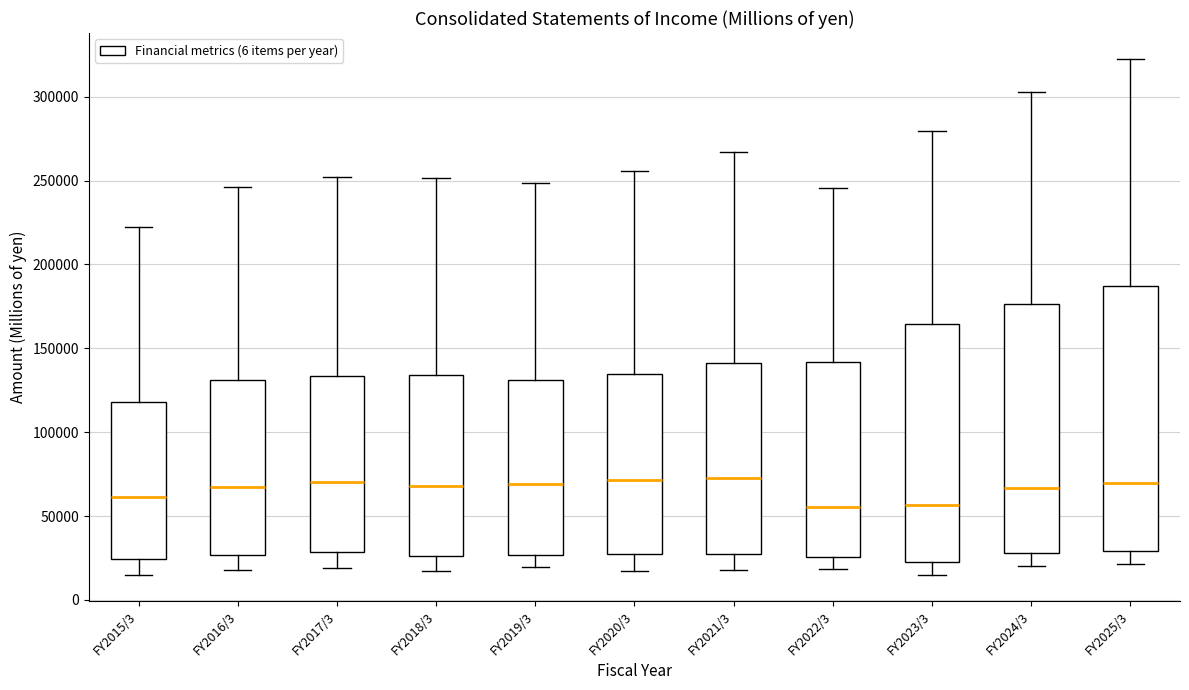

Reading left to right, read every box against the y-axis: the position of its median line, the range the box covers, and the ends of its whiskers. The values are not printed on the chart, so give them approximately, as read against the axis.

FY2015/3: median 60000, box 25000 to 120000, whiskers 15000 to 220000
FY2016/3: median 70000, box 25000 to 130000, whiskers 20000 to 245000
FY2017/3: median 70000, box 30000 to 135000, whiskers 20000 to 250000
FY2018/3: median 70000, box 25000 to 135000, whiskers 15000 to 250000
FY2019/3: median 70000, box 25000 to 130000, whiskers 20000 to 250000
FY2020/3: median 70000, box 25000 to 135000, whiskers 15000 to 255000
FY2021/3: median 75000, box 25000 to 140000, whiskers 20000 to 265000
FY2022/3: median 55000, box 25000 to 140000, whiskers 20000 to 245000
FY2023/3: median 55000, box 25000 to 165000, whiskers 15000 to 280000
FY2024/3: median 65000, box 30000 to 175000, whiskers 20000 to 305000
FY2025/3: median 70000, box 30000 to 185000, whiskers 20000 to 325000